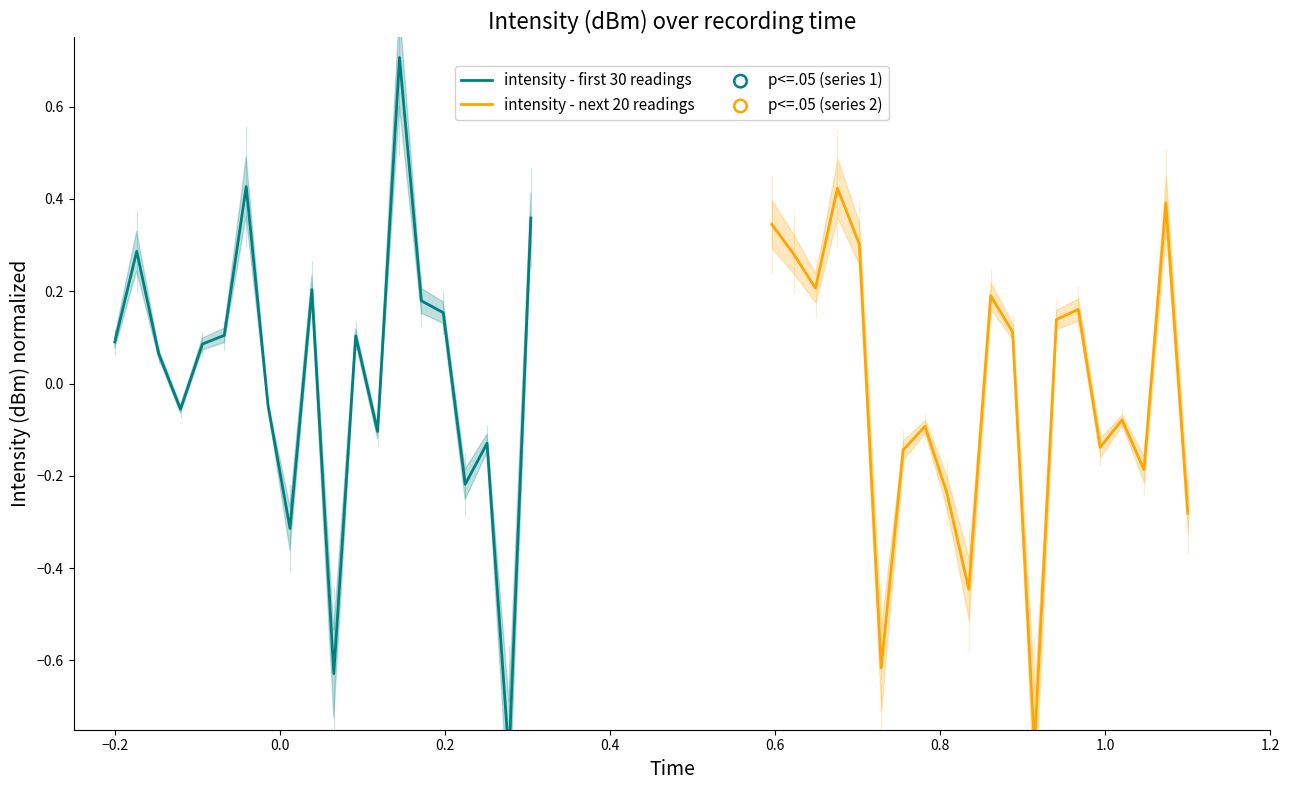

Is the value of intensity - first 30 readings at 11 greater than the value of intensity - next 20 readings at 14?

No